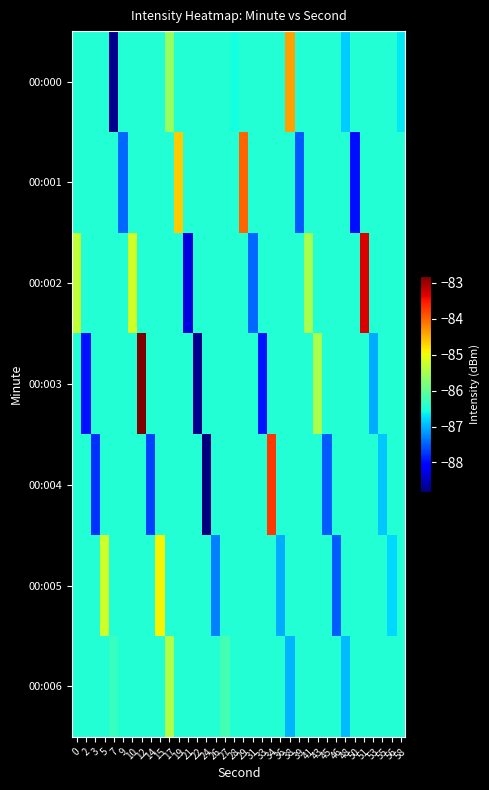

What is the greatest value displayed?

-82.8